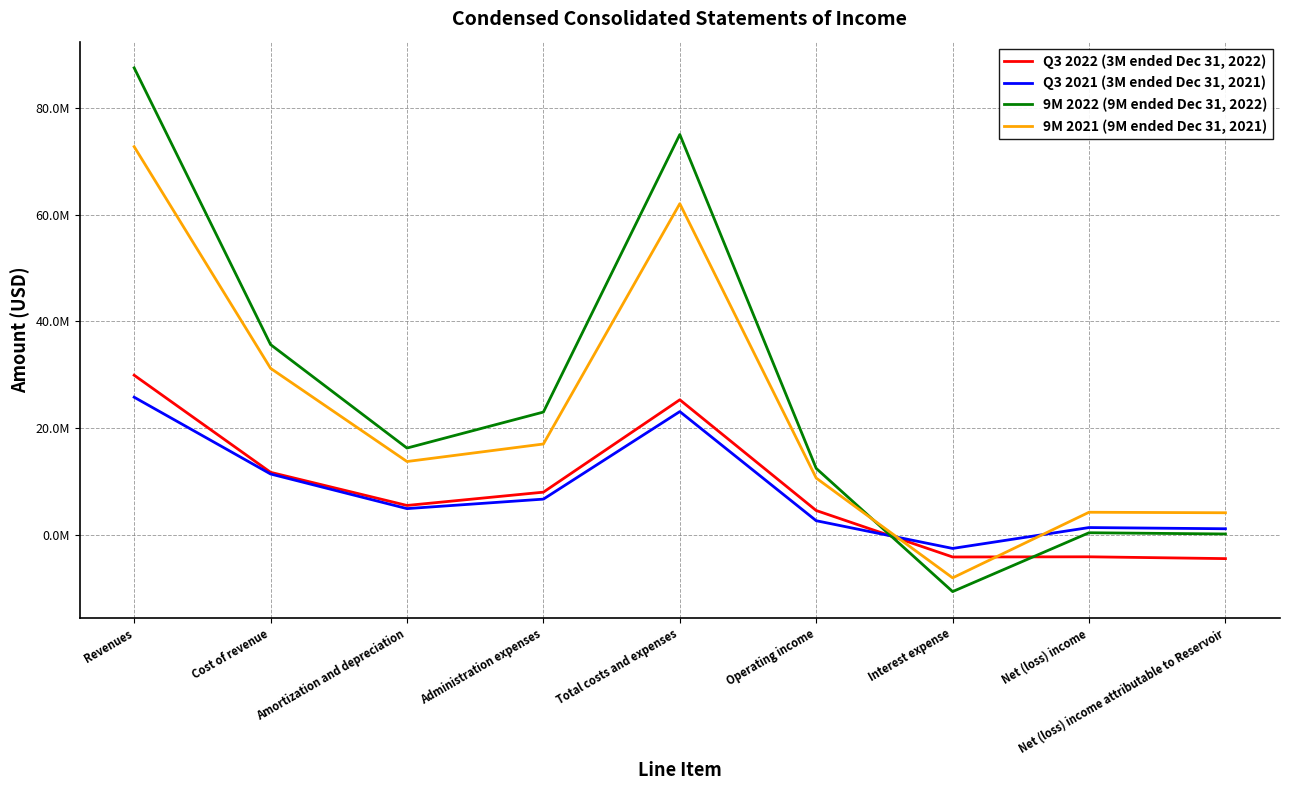

Where is Q3 2021 (3M ended Dec 31, 2021) nearest to the value 11656490?

Cost of revenue